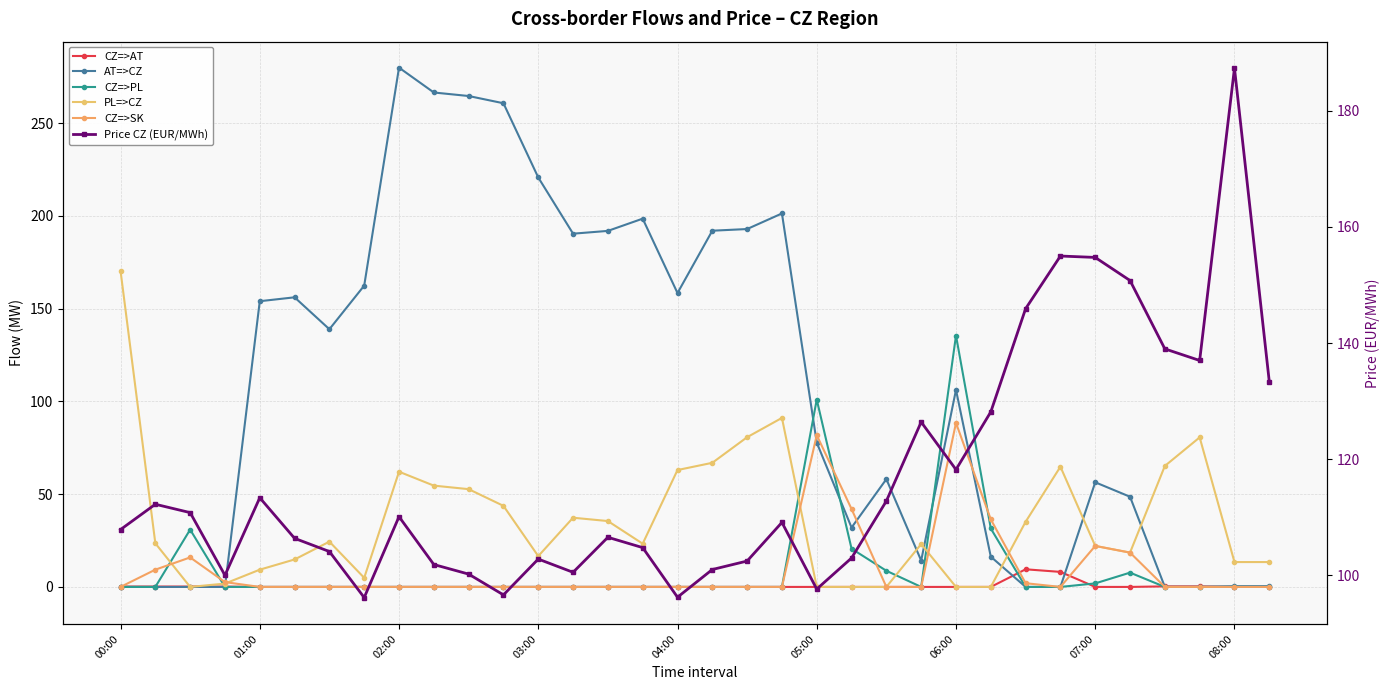

What is the spread (max minus min) of values at 00:00?

170.4